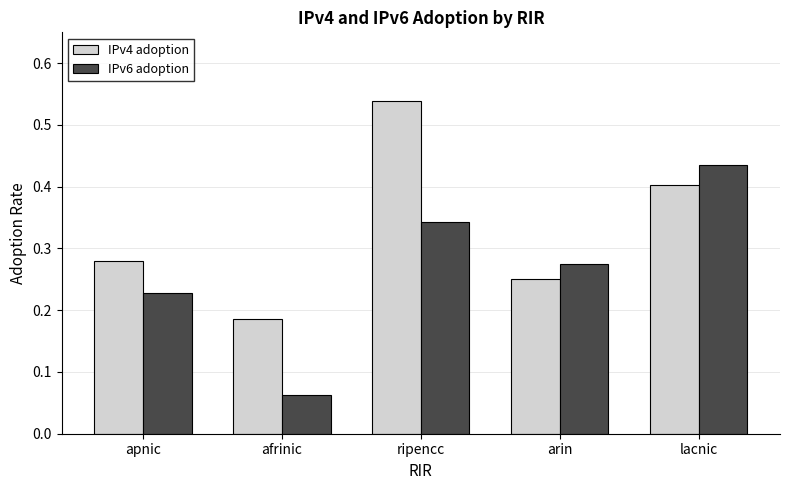

Rank the series by their maximum value, from lowest to highest.

IPv6 adoption, IPv4 adoption